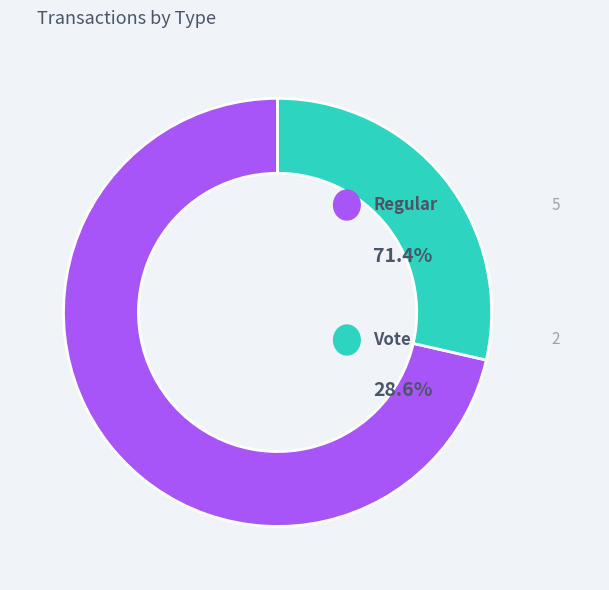

Is there a majority slice in this chart?

Yes